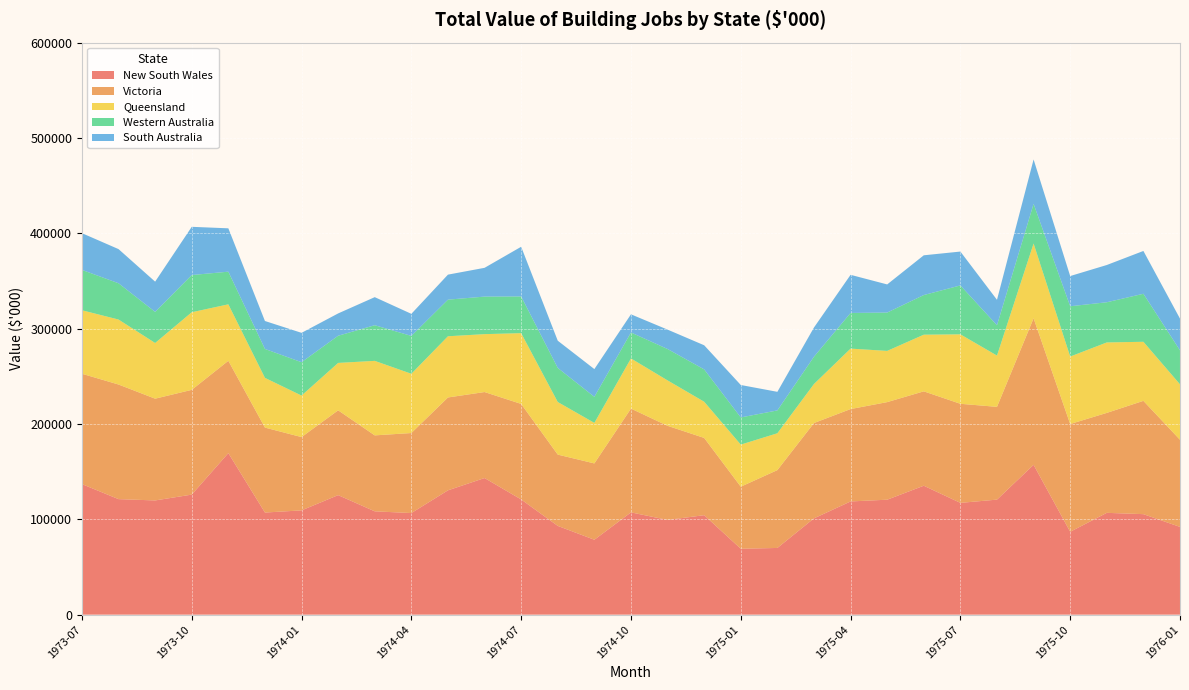

Reading left to right, list all the values displayed in this chart.

New South Wales: 1973-07=136950	1973-08=121188	1973-09=119816	1973-10=125935	1973-11=169460	1973-12=107123	1974-01=109373	1974-02=125389	1974-03=108391	1974-04=106582	1974-05=130415	1974-06=143309	1974-07=120851	1974-08=93109	1974-09=78578	1974-10=107302	1974-11=99351	1974-12=104361	1975-01=69150	1975-02=69969	1975-03=101020	1975-04=118753	1975-05=120595	1975-06=135242	1975-07=117263	1975-08=120670	1975-09=157176	1975-10=86933	1975-11=106804	1975-12=105424	1976-01=92041
Victoria: 1973-07=115760	1973-08=120233	1973-09=106749	1973-10=109879	1973-11=96862	1973-12=89113	1974-01=76897	1974-02=88959	1974-03=79671	1974-04=83948	1974-05=97414	1974-06=90211	1974-07=100204	1974-08=74783	1974-09=80072	1974-10=108860	1974-11=98742	1974-12=81031	1975-01=65090	1975-02=81671	1975-03=100005	1975-04=96907	1975-05=102362	1975-06=99007	1975-07=103934	1975-08=97322	1975-09=153745	1975-10=113037	1975-11=104853	1975-12=118852	1976-01=91408
Queensland: 1973-07=66601	1973-08=68152	1973-09=58412	1973-10=81414	1973-11=59205	1973-12=52159	1974-01=43560	1974-02=49734	1974-03=78160	1974-04=62161	1974-05=64199	1974-06=60740	1974-07=74230	1974-08=55174	1974-09=42497	1974-10=52602	1974-11=47644	1974-12=37967	1975-01=44135	1975-02=38638	1975-03=40934	1975-04=63419	1975-05=53726	1975-06=59437	1975-07=72848	1975-08=53774	1975-09=78407	1975-10=70790	1975-11=73891	1975-12=61962	1976-01=58161
Western Australia: 1973-07=42337	1973-08=38050	1973-09=32623	1973-10=39025	1973-11=34239	1973-12=30329	1974-01=34988	1974-02=28485	1974-03=37386	1974-04=39694	1974-05=38404	1974-06=39368	1974-07=38515	1974-08=35735	1974-09=27345	1974-10=27230	1974-11=32914	1974-12=33907	1975-01=28497	1975-02=23964	1975-03=28614	1975-04=37396	1975-05=40212	1975-06=41575	1975-07=51318	1975-08=31807	1975-09=41580	1975-10=52740	1975-11=42152	1975-12=50359	1976-01=35636
South Australia: 1973-07=38528	1973-08=35832	1973-09=31719	1973-10=50582	1973-11=45494	1973-12=29312	1974-01=30799	1974-02=23415	1974-03=29450	1974-04=23165	1974-05=26242	1974-06=30190	1974-07=52111	1974-08=28555	1974-09=29111	1974-10=19050	1974-11=20349	1974-12=25319	1975-01=34040	1975-02=19503	1975-03=30649	1975-04=39999	1975-05=29508	1975-06=41703	1975-07=35518	1975-08=26704	1975-09=46590	1975-10=31695	1975-11=39079	1975-12=44911	1976-01=33279